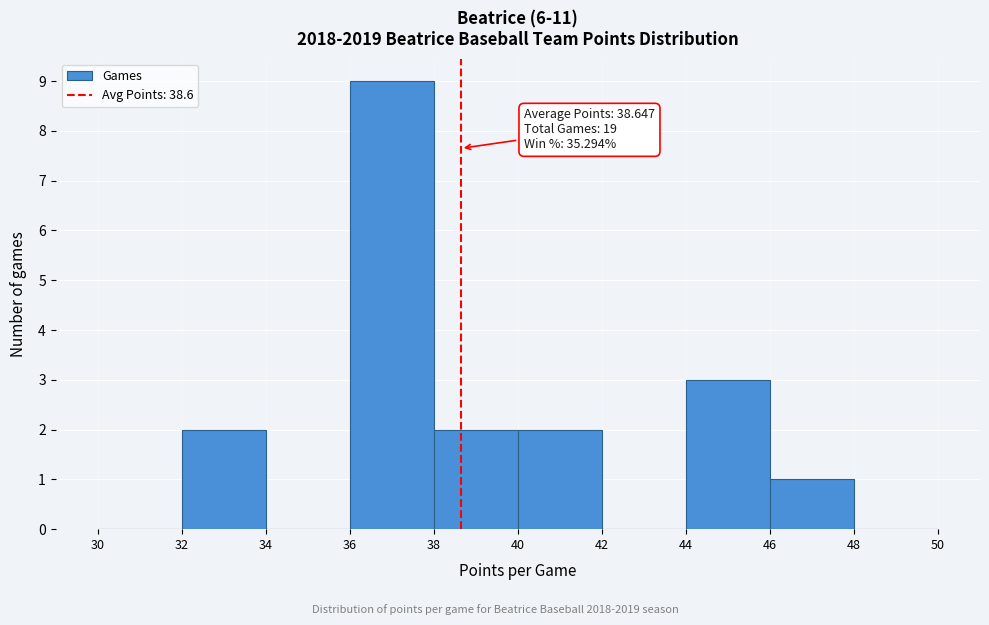

Which range on the x-axis has the tallest bar?

36 to 38